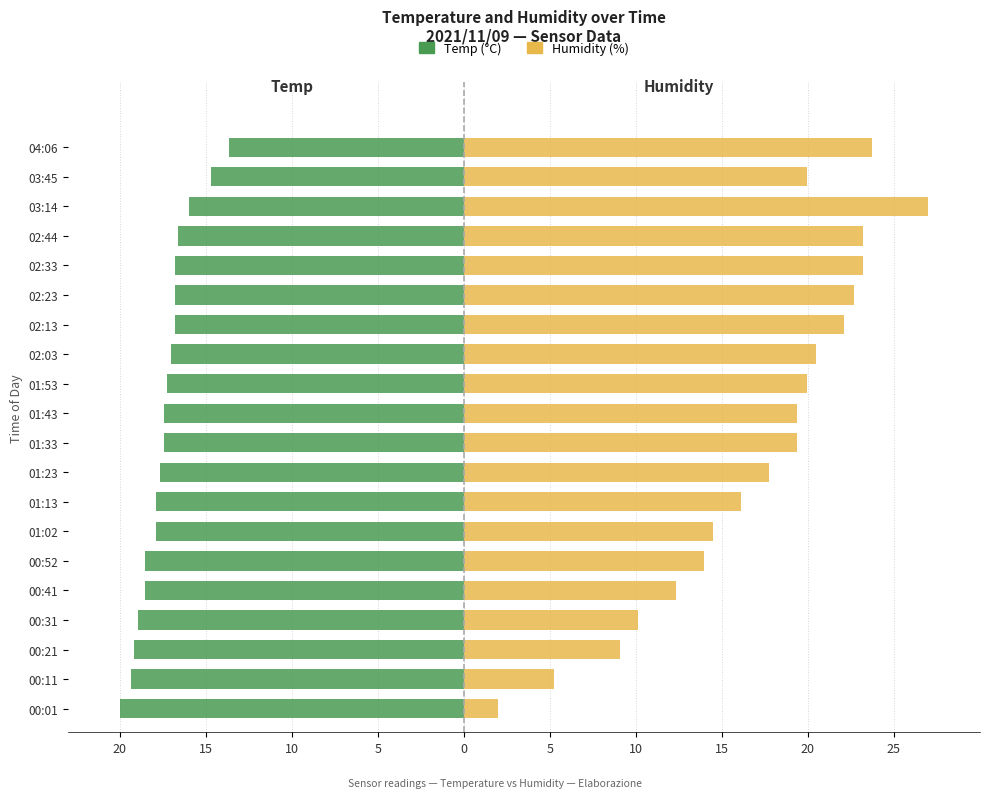

How many bars are there in total?

40